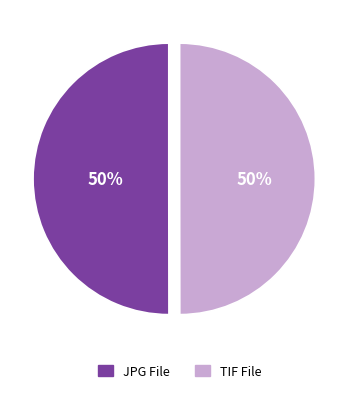

The JPG File slice represents 50% of the pie. True or false?

True